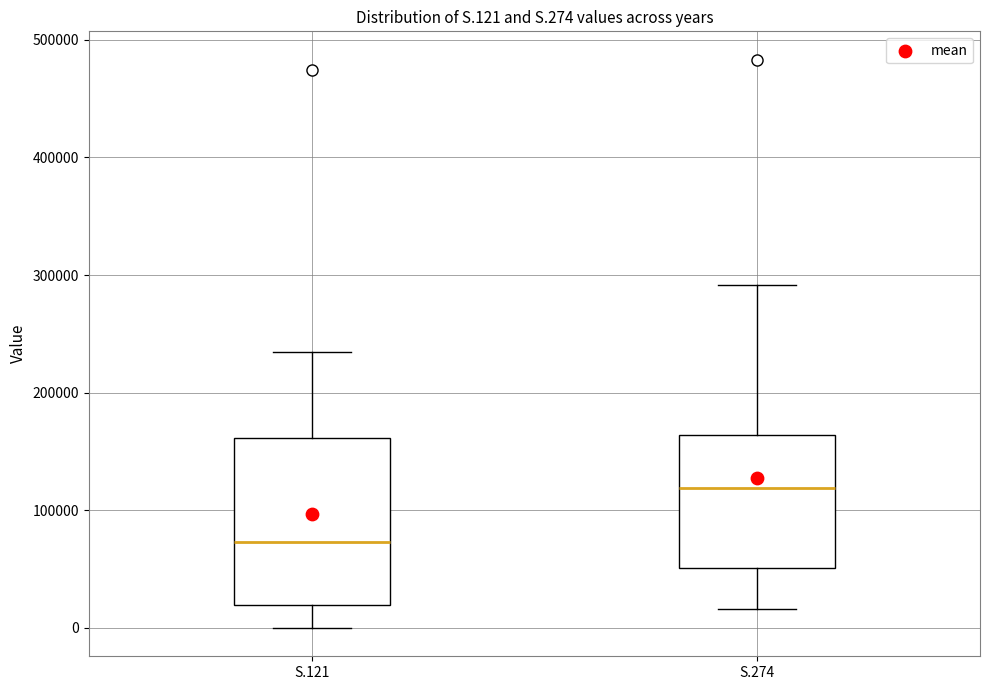

Which box is the tallest, from its lower edge to its upper edge?

S.121